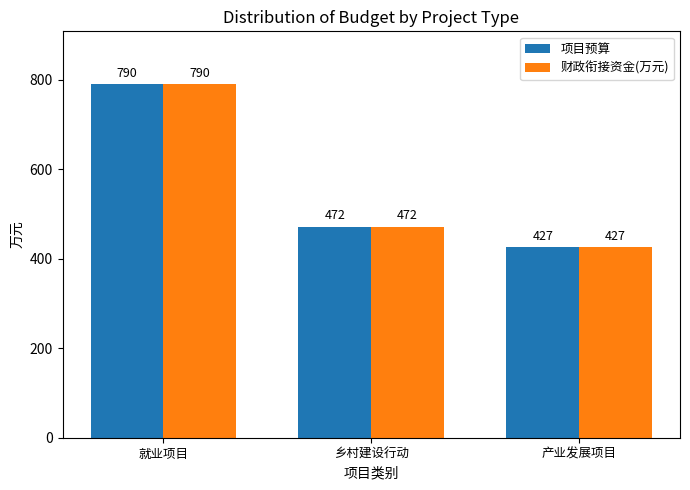

The 财政衔接资金(万元) series shows 427 at 产业发展项目. True or false?

True